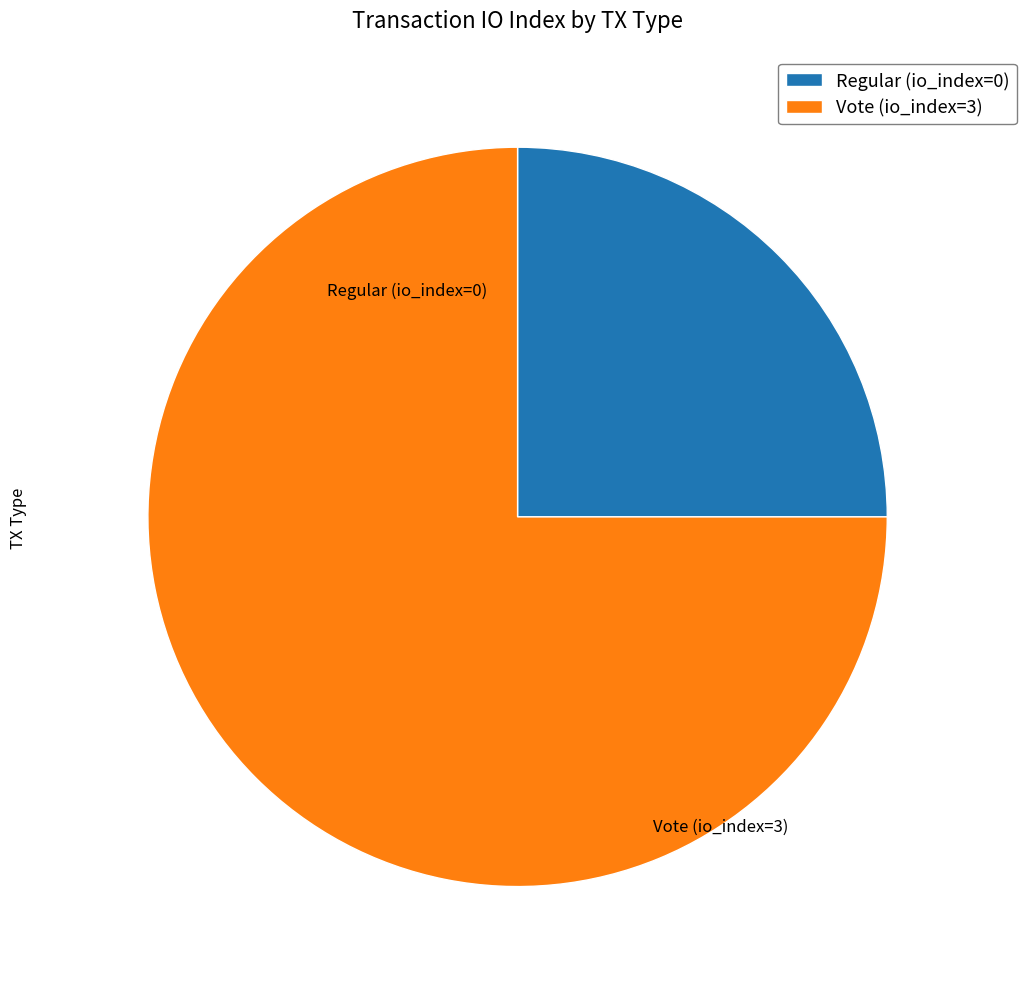

How many segments does this pie chart have?

2